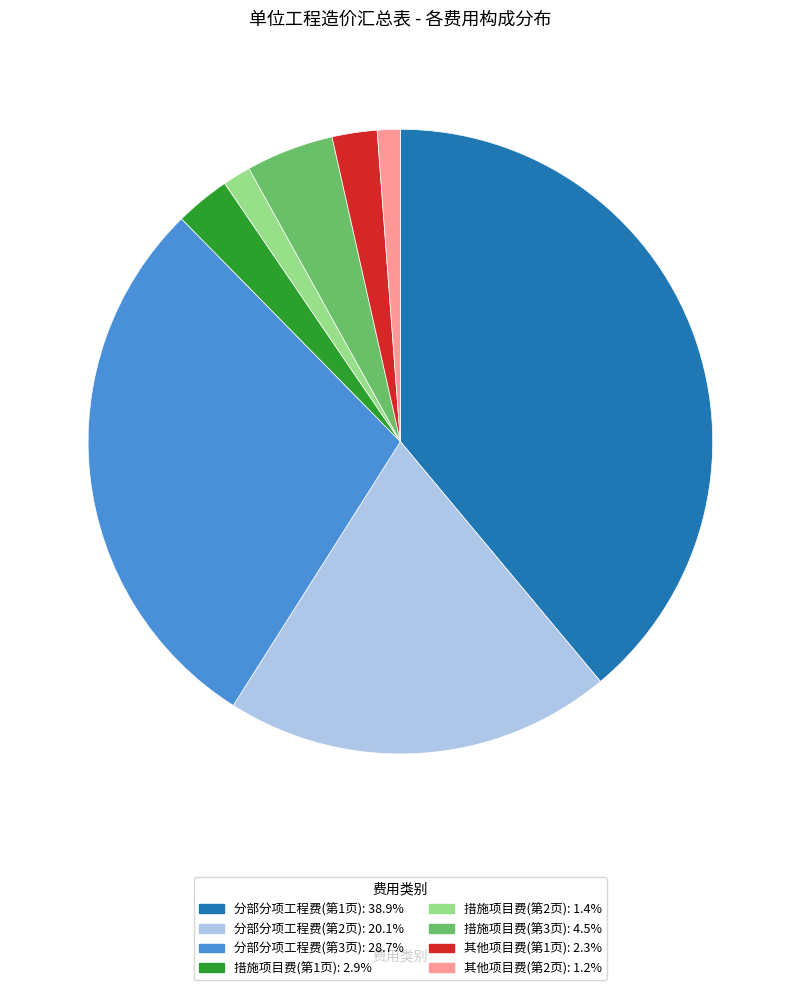

Is there any slice that represents more than half of the pie?

No